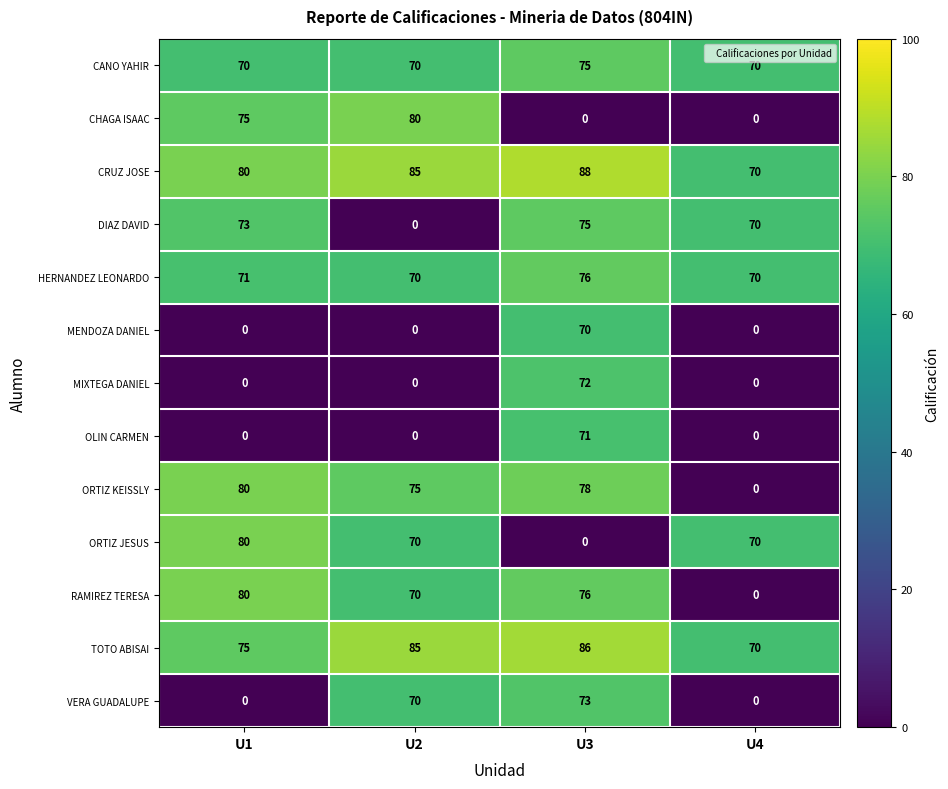

What is the difference between the maximum and minimum values in the CANO YAHIR series?

5